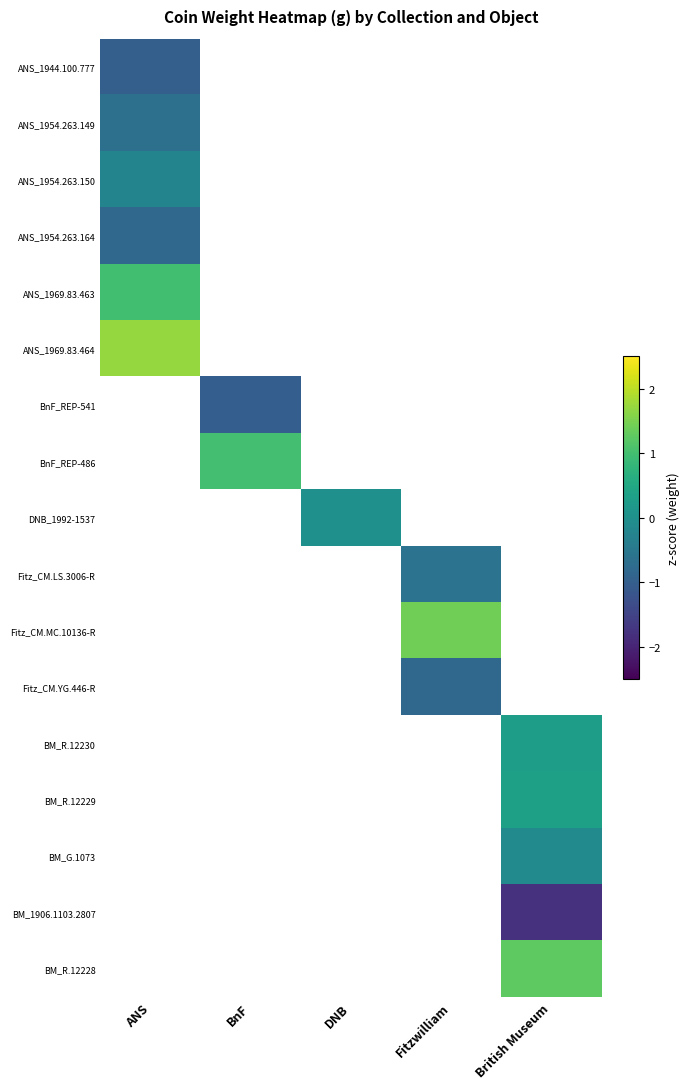

Between ANS and Fitzwilliam, which is larger?

Fitzwilliam